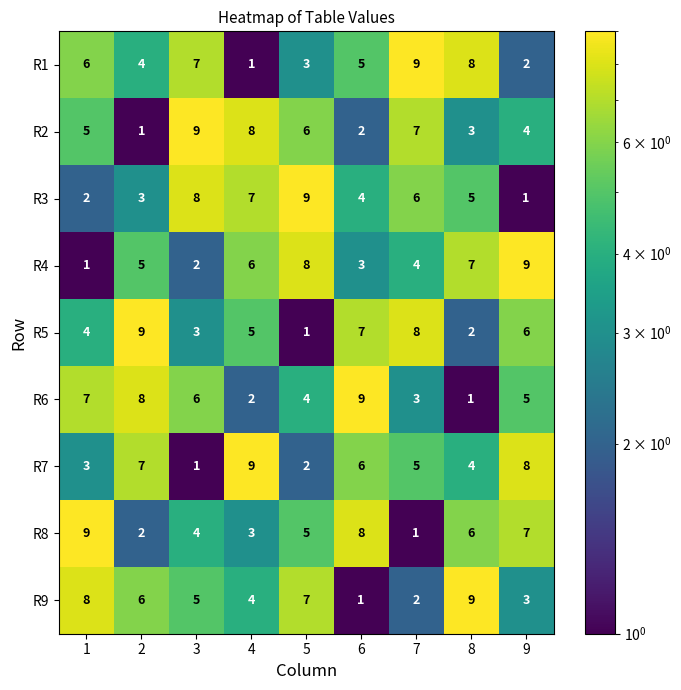

What is the difference between the R4 values at 9 and 2?

4